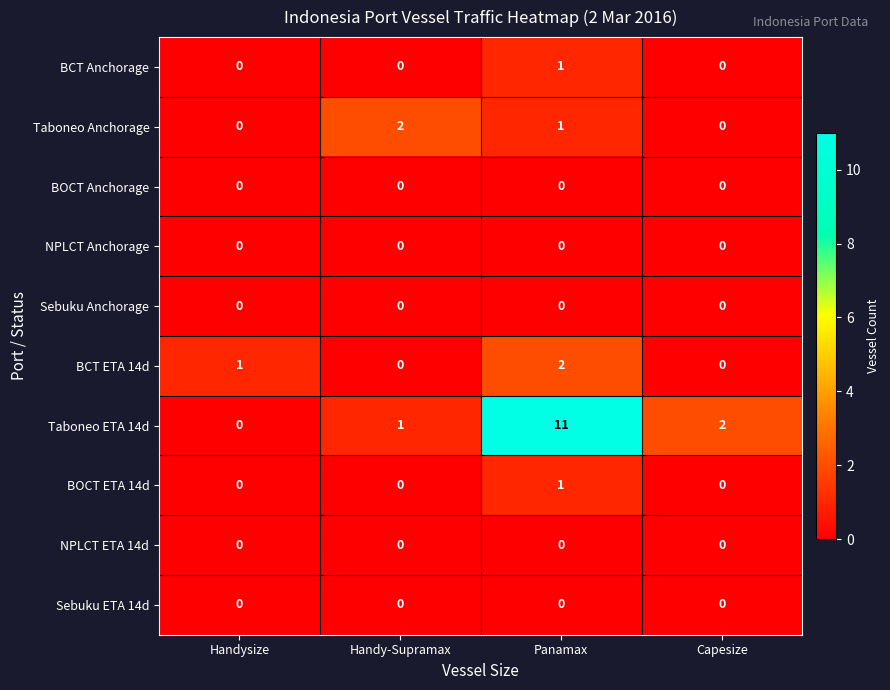

True or false: BOCT ETA 14d has a value of 1 at Capesize.

False